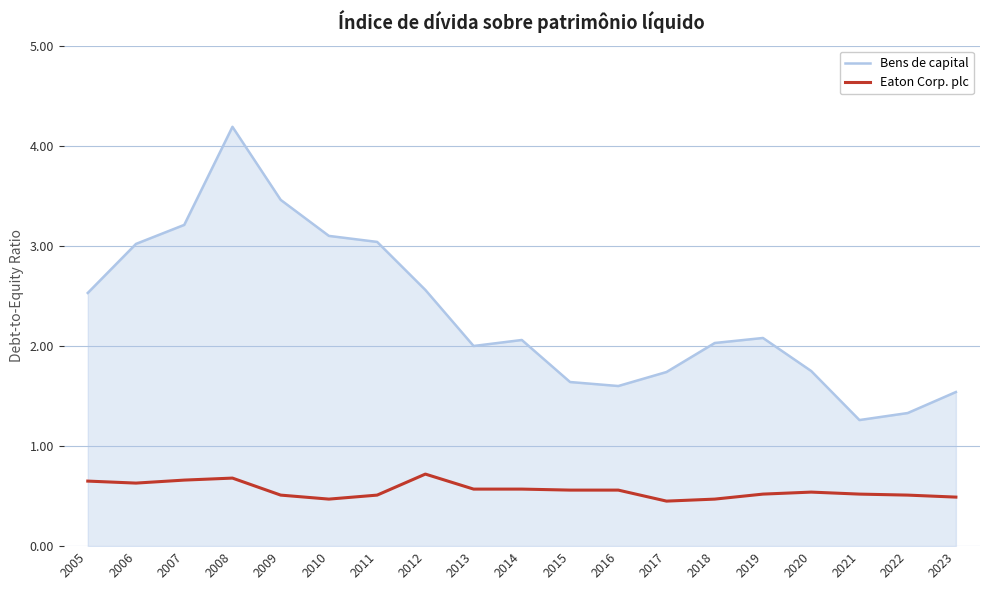

Is the value of Bens de capital at 2015 greater than the value of Eaton Corp. plc at 2016?

Yes